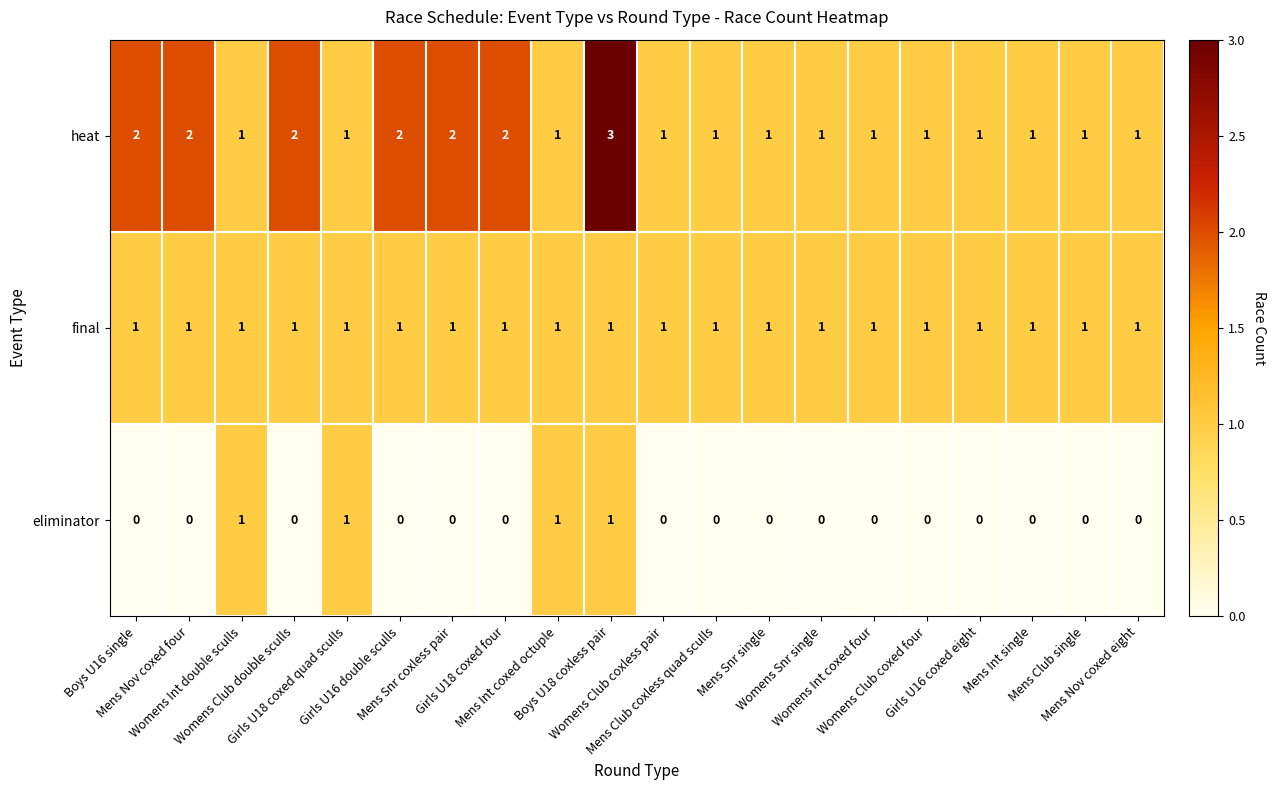

Which series has the widest spread of values?

heat